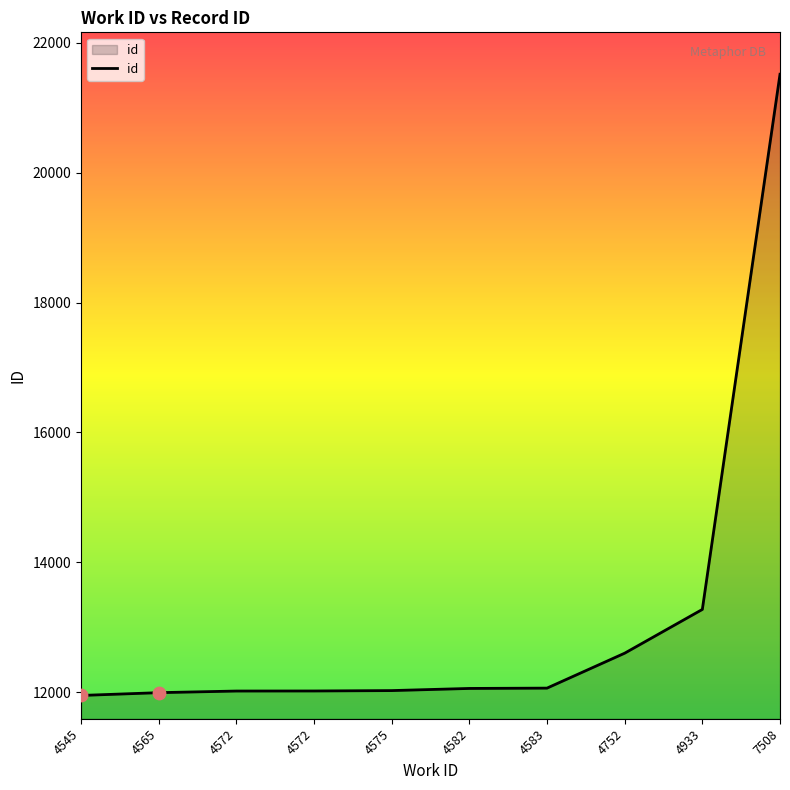

Which has a higher value, 4583 or 4545?

4583